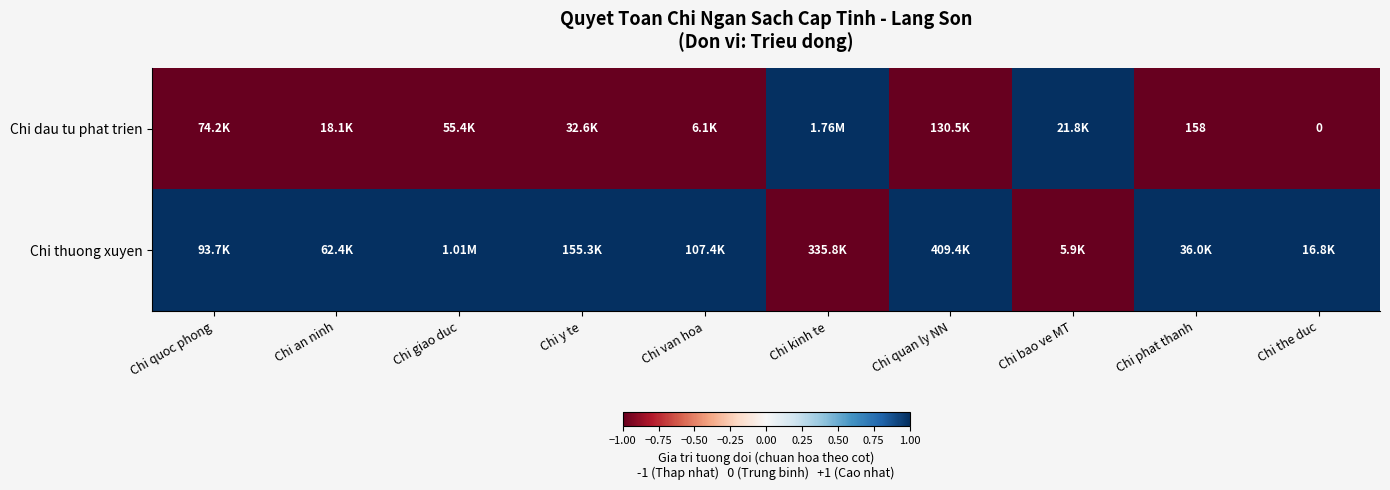

Which series has the largest range (max minus min)?

Chi dau tu phat trien